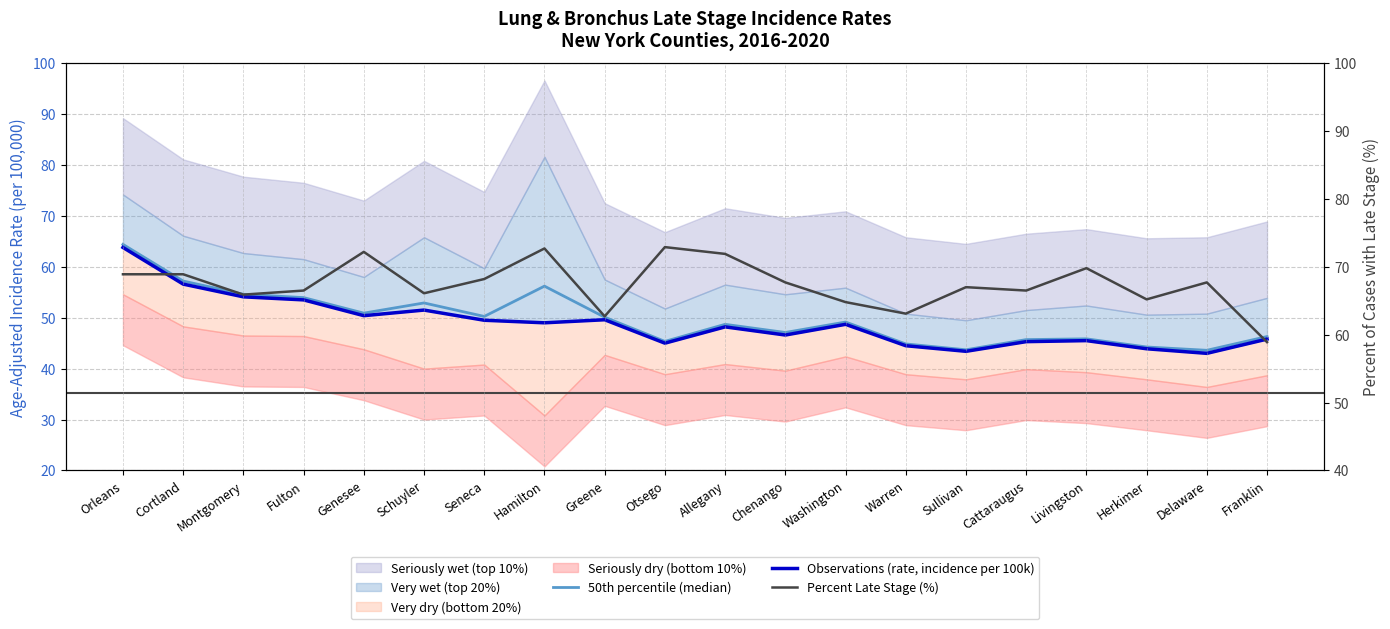

Which series has the largest range (max minus min)?

50th percentile (median)